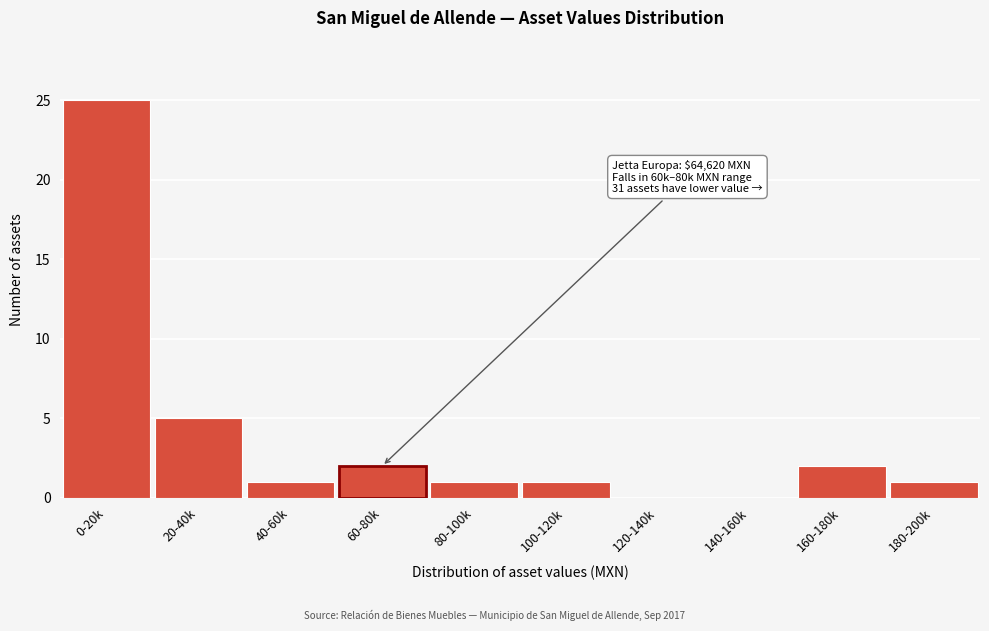

Reading right to left, transcribe all the data shown in this chart.

180-200k=1	160-180k=2	140-160k=0	120-140k=0	100-120k=1	80-100k=1	60-80k=2	40-60k=1	20-40k=5	0-20k=25